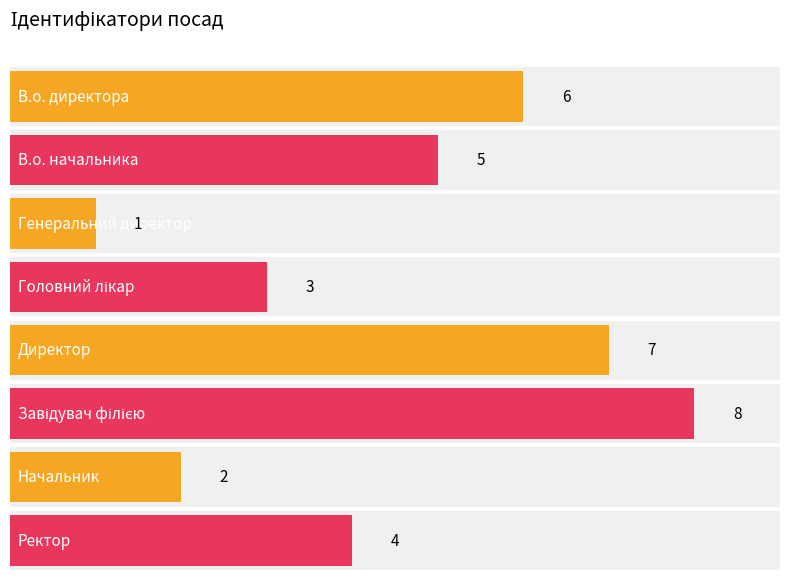

Rank the categories by value from highest to lowest.

Завідувач філією, Директор, В.о. директора, В.о. начальника, Ректор, Головний лікар, Начальник, Генеральний директор